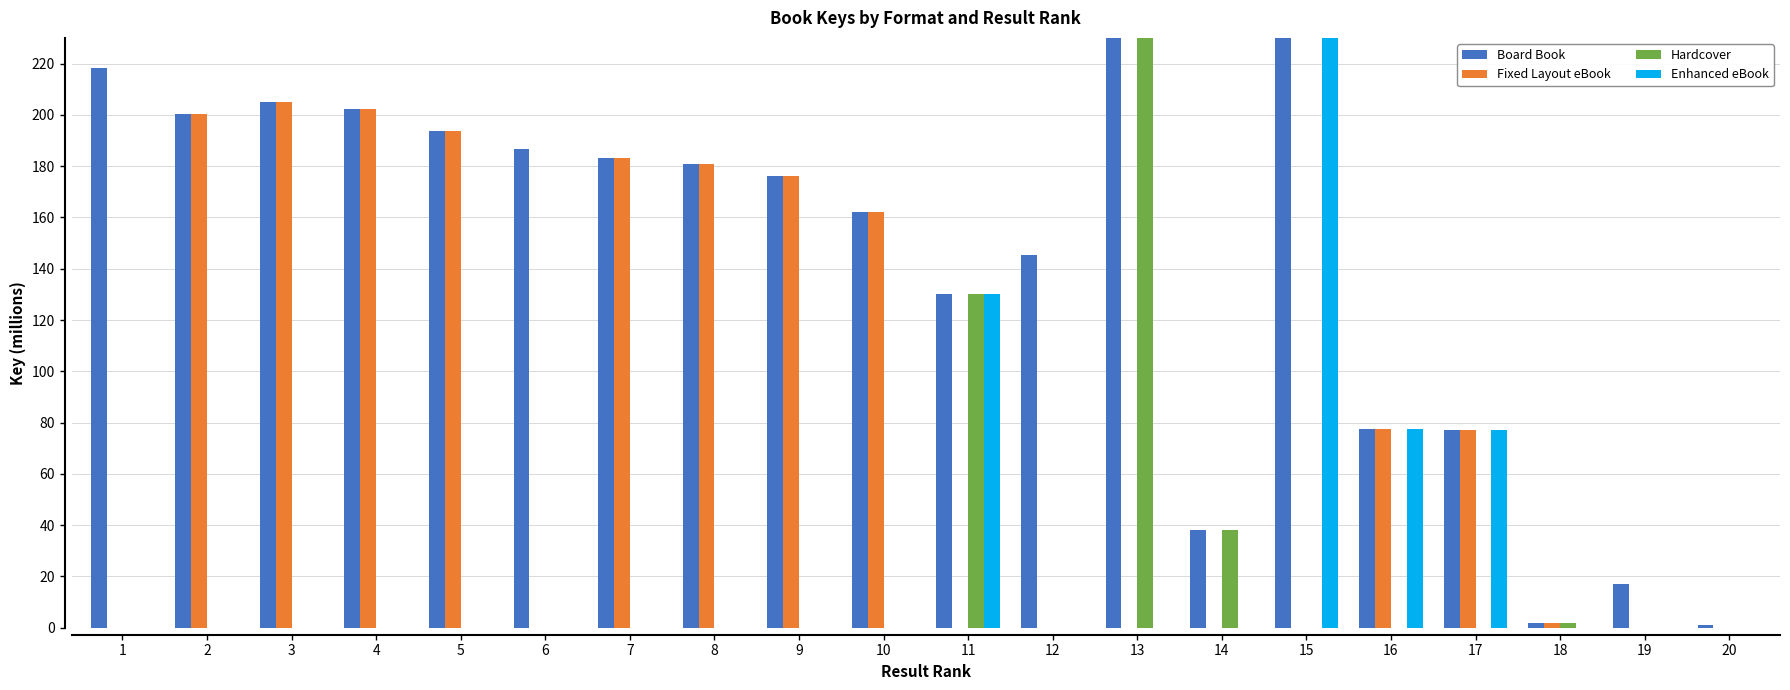

Reading left to right, transcribe all the data shown in this chart.

Board Book: 218.4	200.2	205.0	202.1	193.6	186.8	183.2	180.9	176.3	162.2	130.1	145.3	549.3	38.3	473.9	77.3	76.9	1.7	17.0	1.2
Fixed Layout eBook: 0.0	200.2	205.0	202.1	193.6	0.0	183.2	180.9	176.3	162.2	0.0	0.0	0.0	0.0	0.0	77.3	76.9	1.7	0.0	0.0
Hardcover: 0.0	0.0	0.0	0.0	0.0	0.0	0.0	0.0	0.0	0.0	130.1	0.0	549.3	38.3	0.0	0.0	0.0	1.7	0.0	0.0
Enhanced eBook: 0.0	0.0	0.0	0.0	0.0	0.0	0.0	0.0	0.0	0.0	130.1	0.0	0.0	0.0	473.9	77.3	76.9	0.0	0.0	0.0